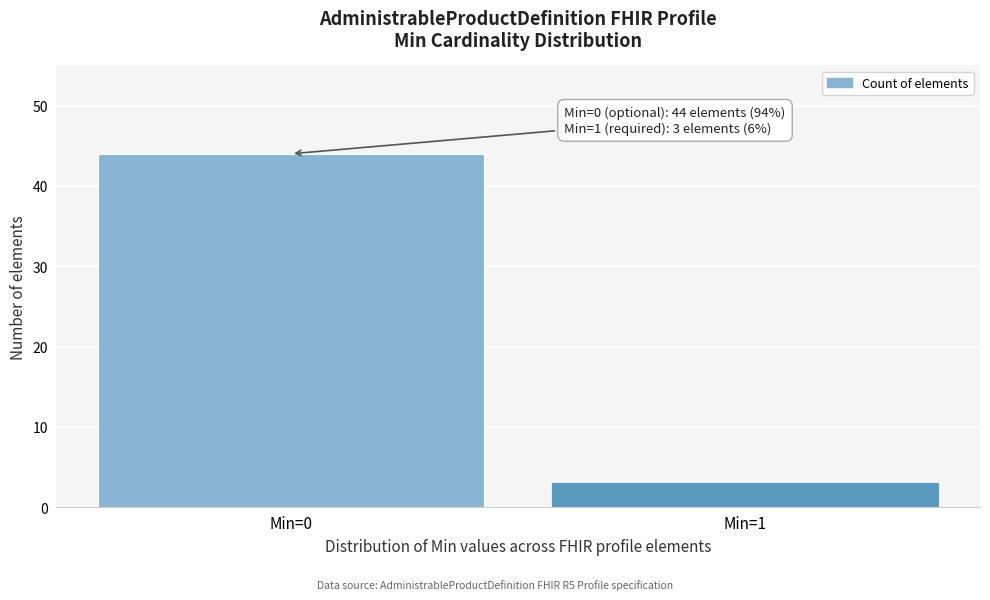

Reading left to right, transcribe all the data shown in this chart.

44	3